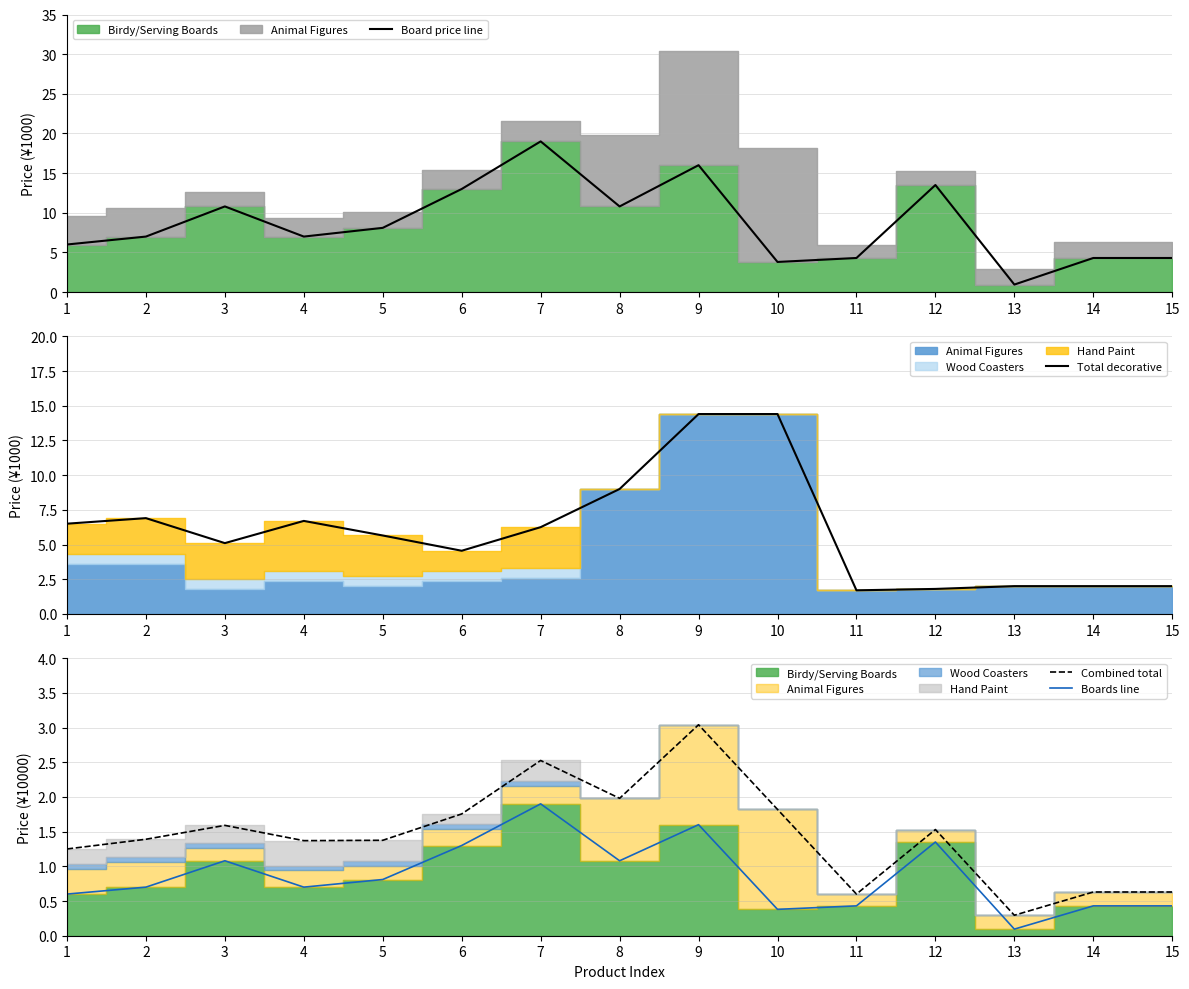

Where does the Board price line series first go above 7?

3